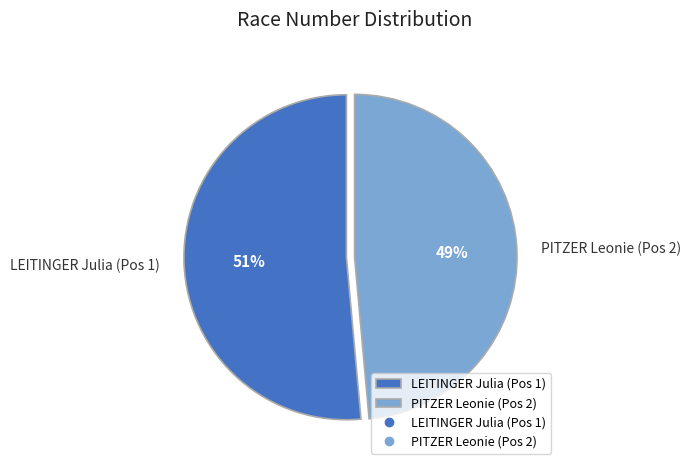

How many slices are in this pie chart?

2